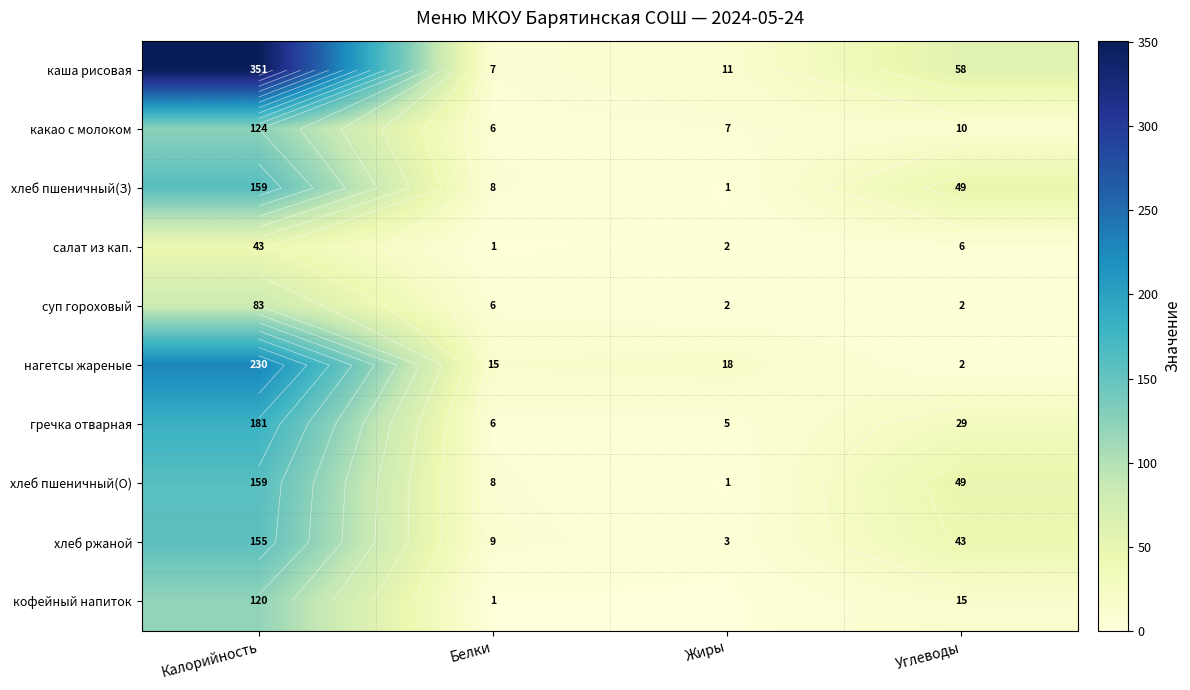

Which category has the highest value in the хлеб пшеничный(З) series?

Калорийность